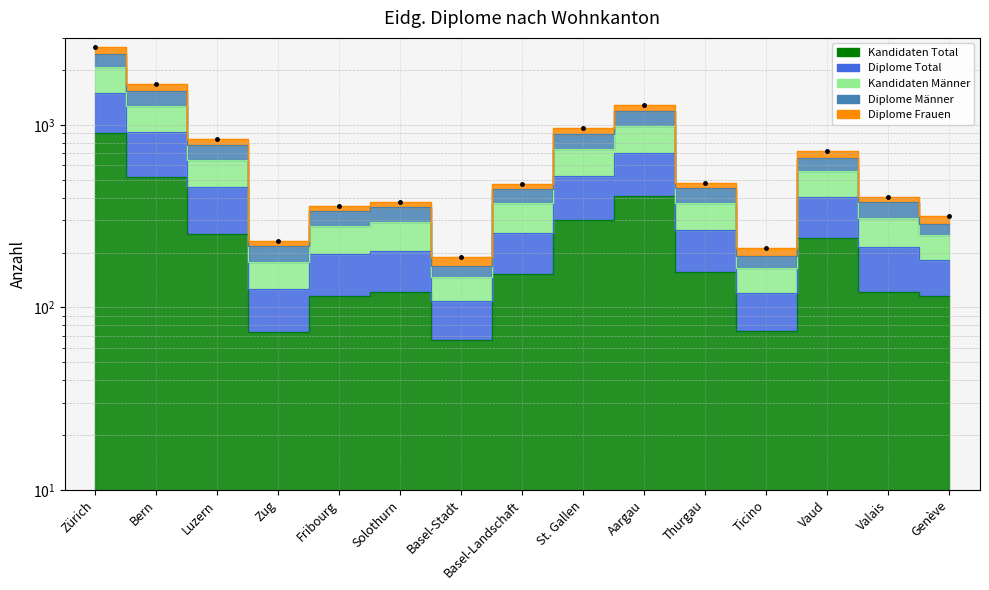

Reading left to right, transcribe all the data shown in this chart.

2680	1670	842	231	360	377	189	475	961	1282	483	211	719	401	316